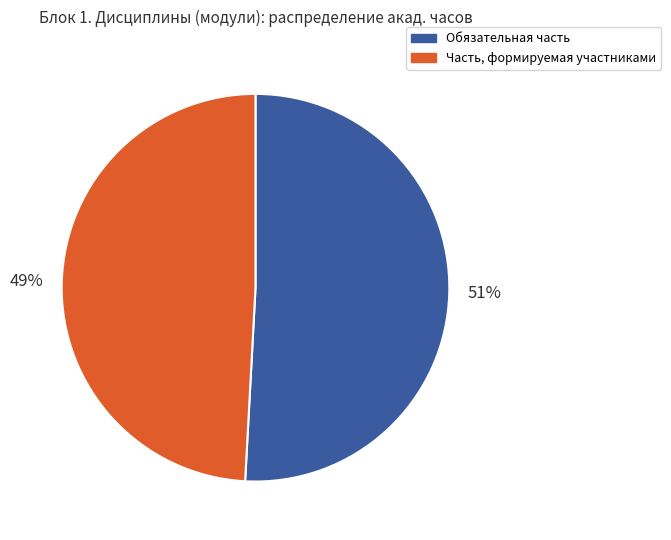

Count the number of slices in the pie.

2